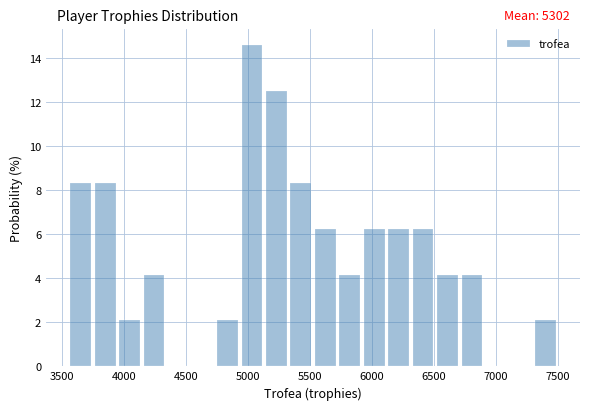

Around what value on the x-axis is the tallest bar? Give the approximate position of its centre, as read against the axis.

5050